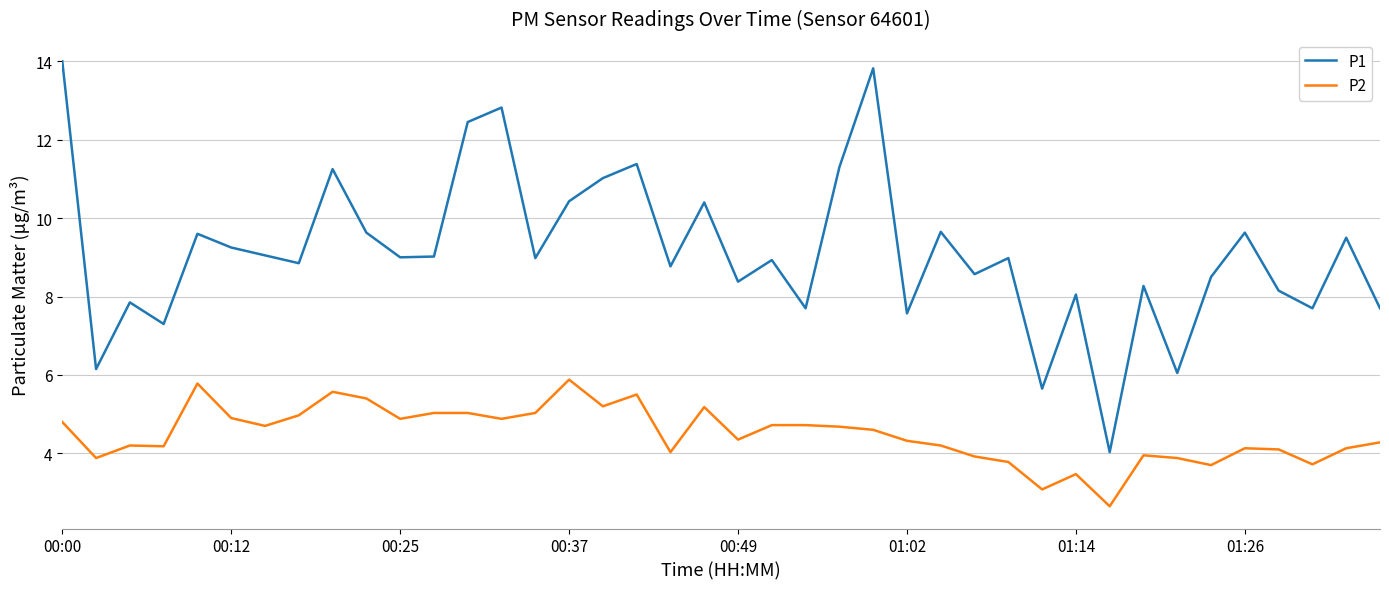

True or false: P1 has more than 1 interior local peaks.

True